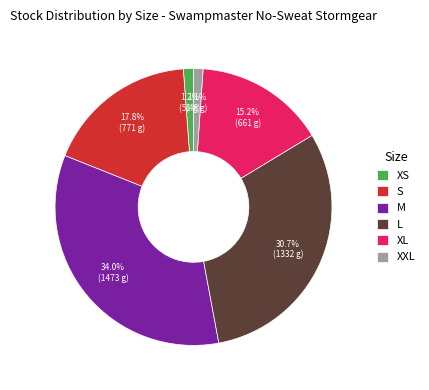

How many slices are in this pie chart?

6